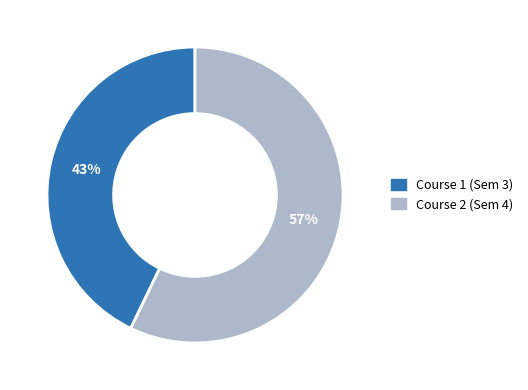

To the nearest percent, what is the average slice percentage?

50%